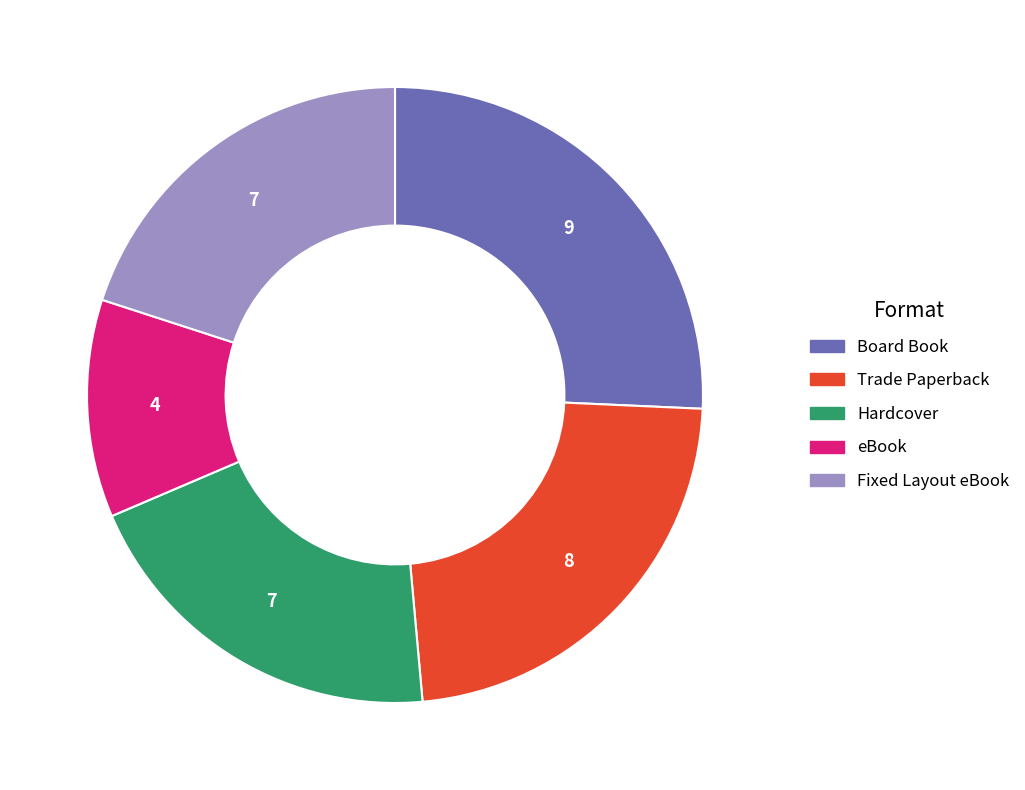

Do Board Book and Hardcover together represent more than half of the pie?

No